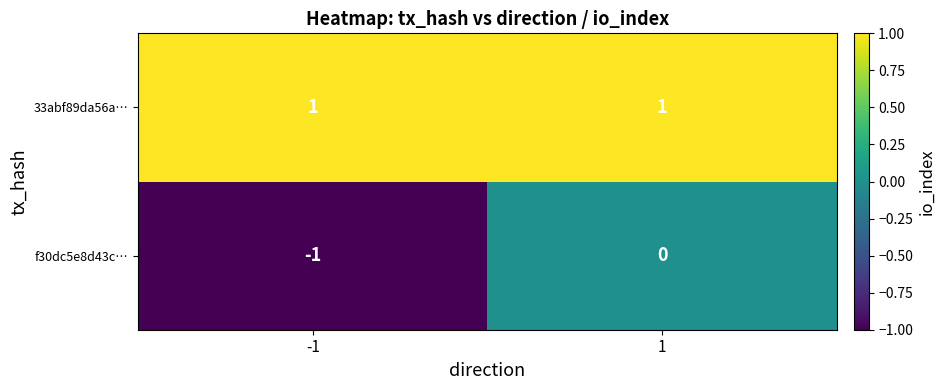

The 33abf89da56a… series shows 2 at -1. True or false?

False